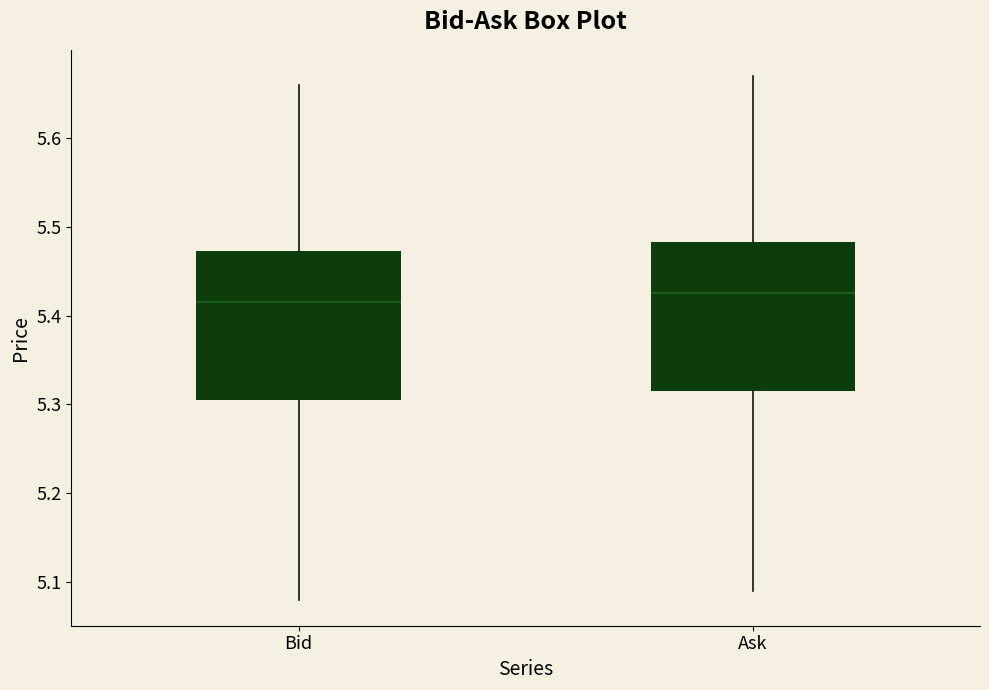

Where is the lower edge of the box for Ask on the y-axis? The values are not printed on the chart, so give them approximately, as read against the axis.

5.32